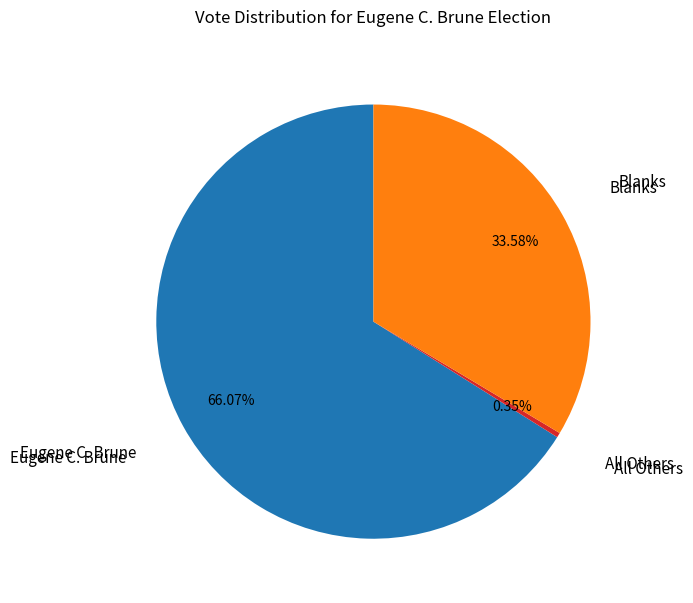

Is there a majority slice in this chart?

Yes